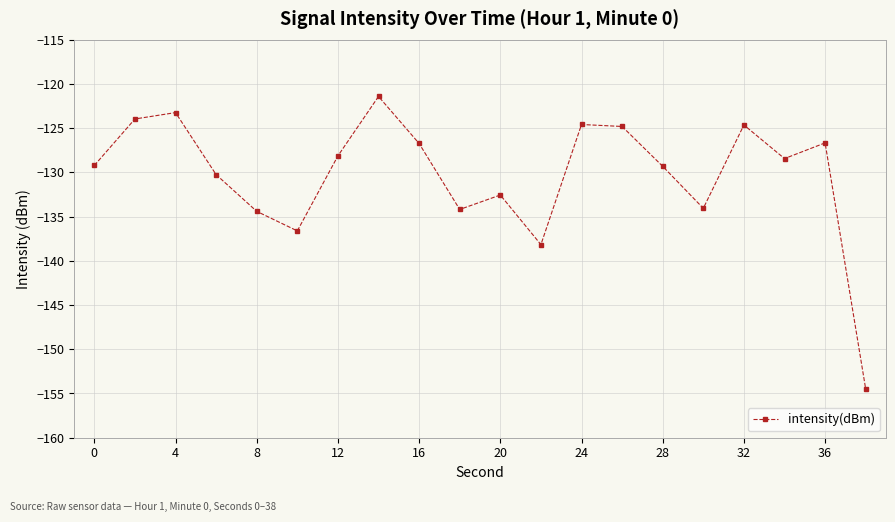

What is the difference between the maximum and minimum values?

33.1